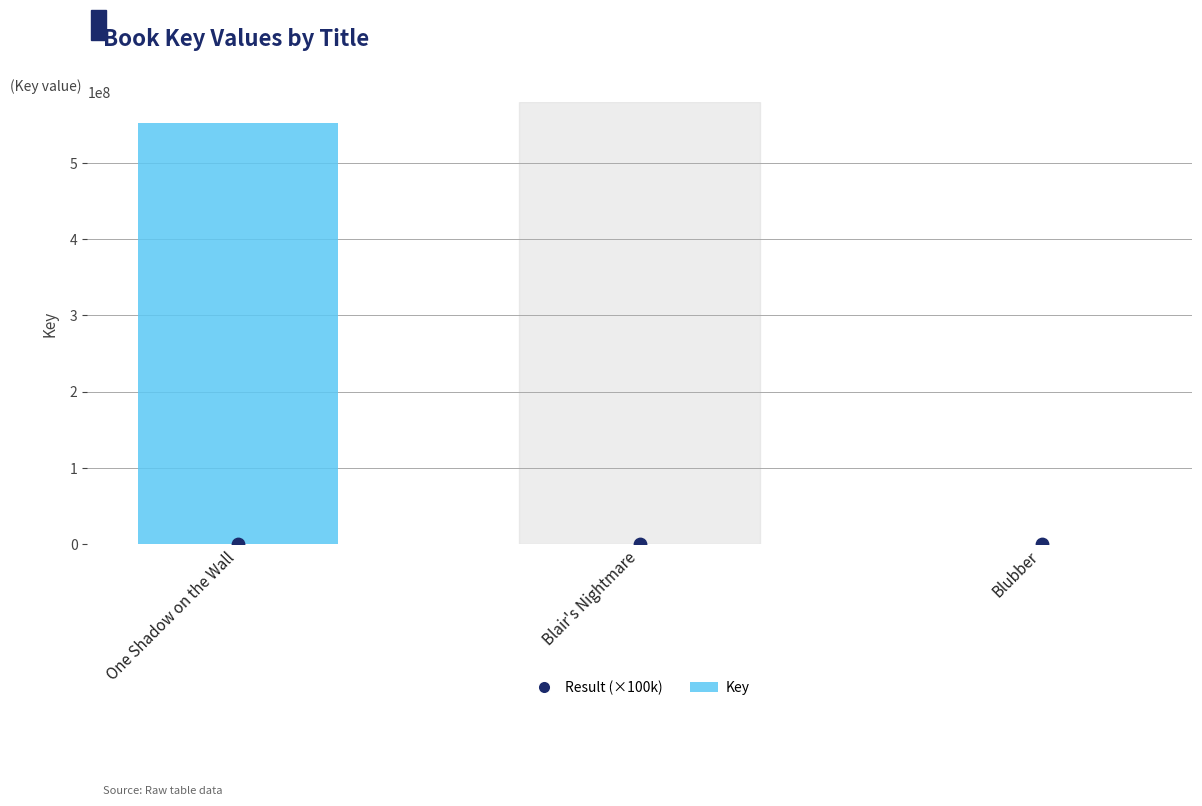

Is the value of Result (×100k) at Blair's Nightmare greater than the value of Key at Blair's Nightmare?

No